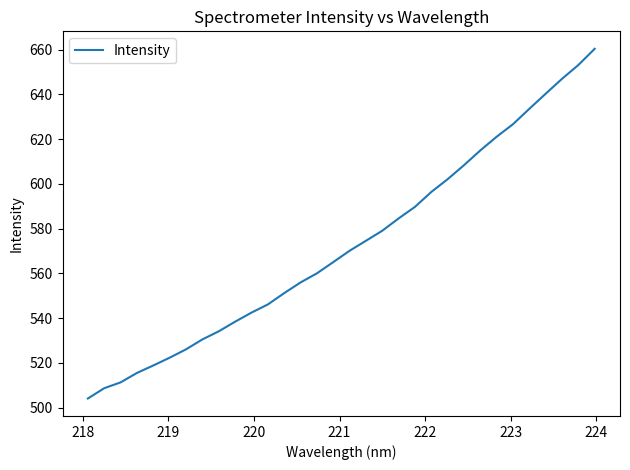

Is this an area chart (filled region under the line)?

No